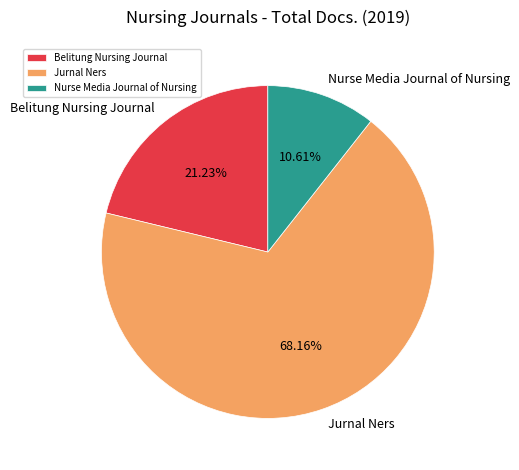

Which category has the biggest portion of the pie?

Jurnal Ners